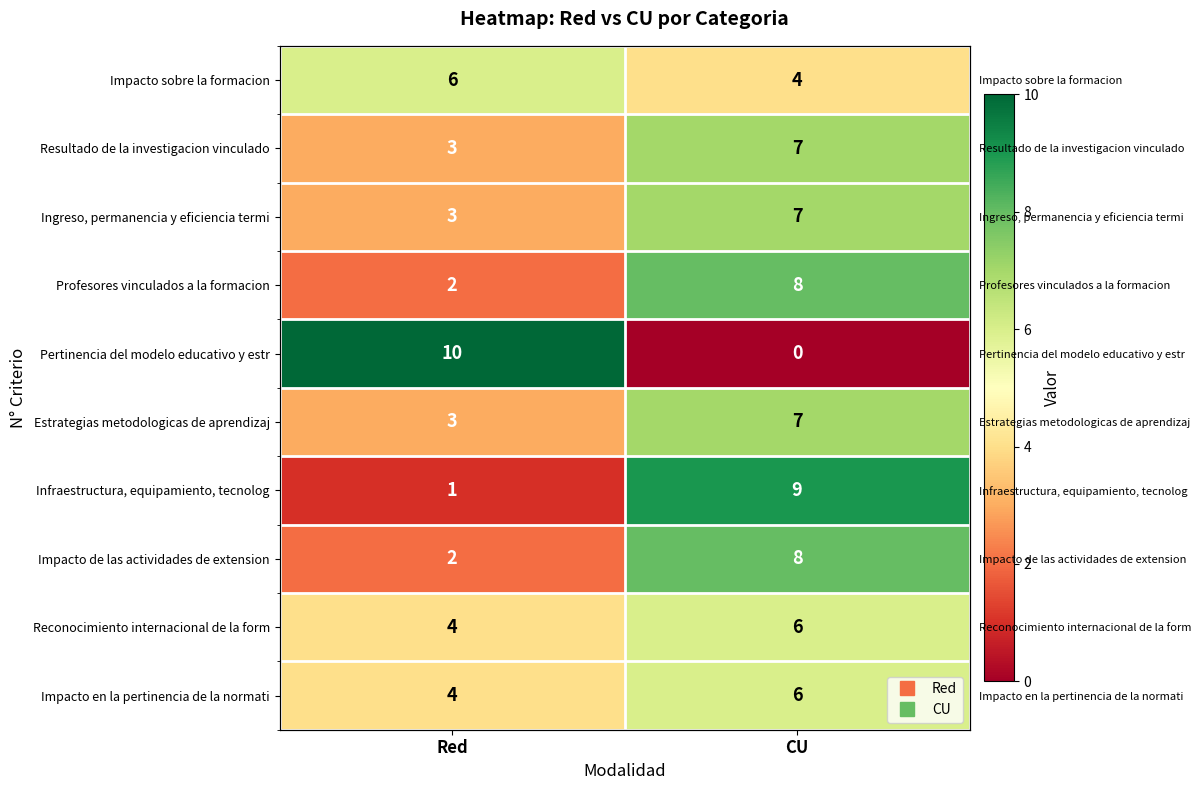

What is the approximate value of Infraestructura, equipamiento, tecnolog at CU?

9